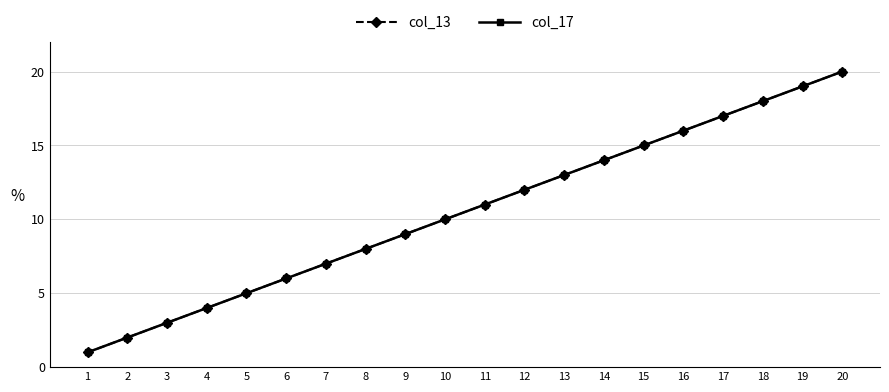

Does the chart have visible grid lines?

Yes